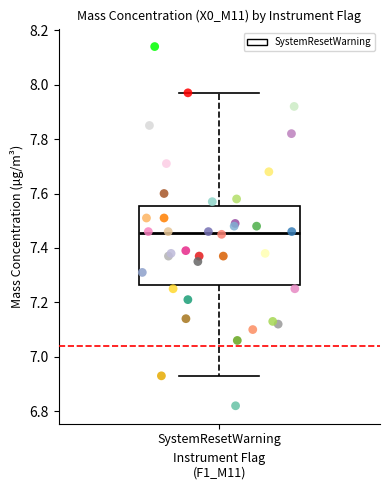

Where does the lower whisker of the box for SystemResetWarning end on the y-axis? The values are not printed on the chart, so give them approximately, as read against the axis.

6.94